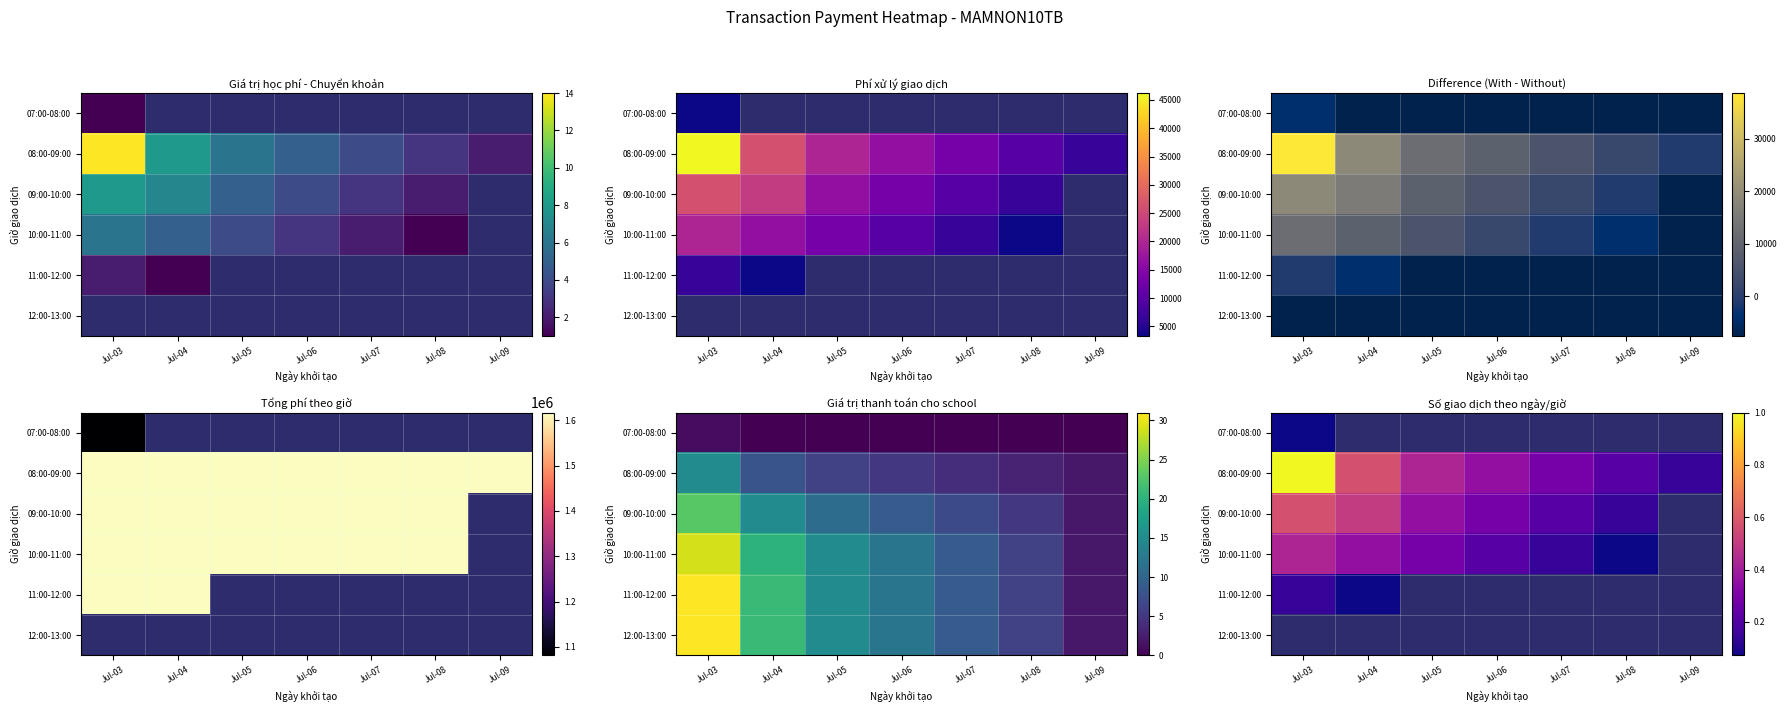

Is the value of 09:00-10:00 at Jul-03 greater than the value of 10:00-11:00 at Jul-03?

Yes